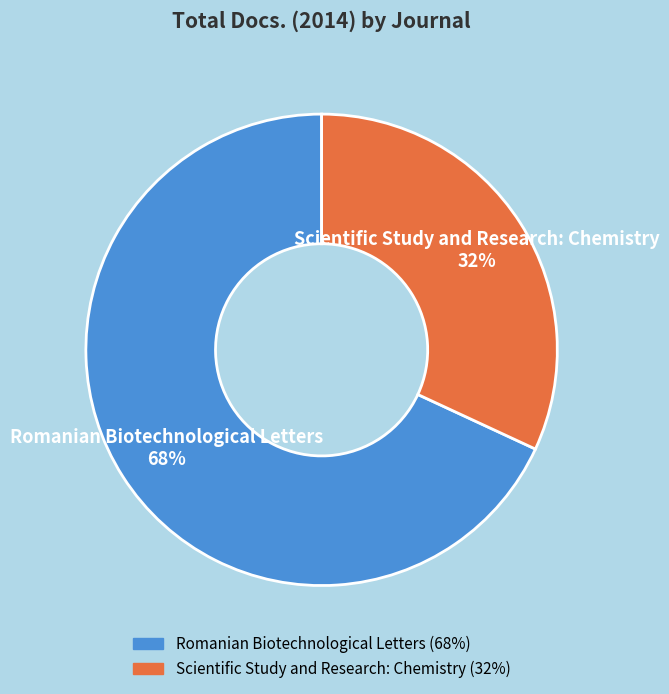

To the nearest percent, what is the average slice percentage?

50%